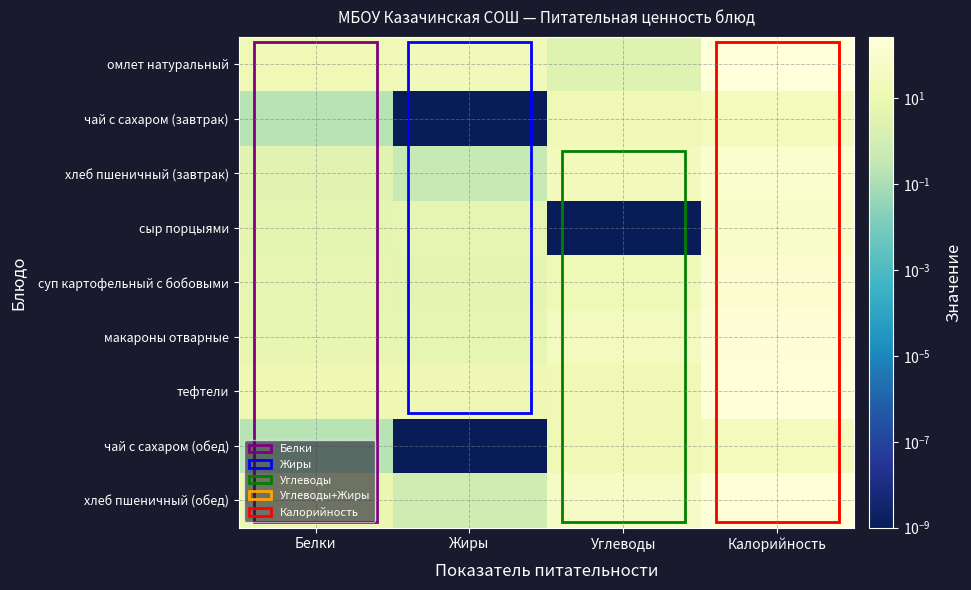

What is the spread (max minus min) of values at Жиры?

22.2